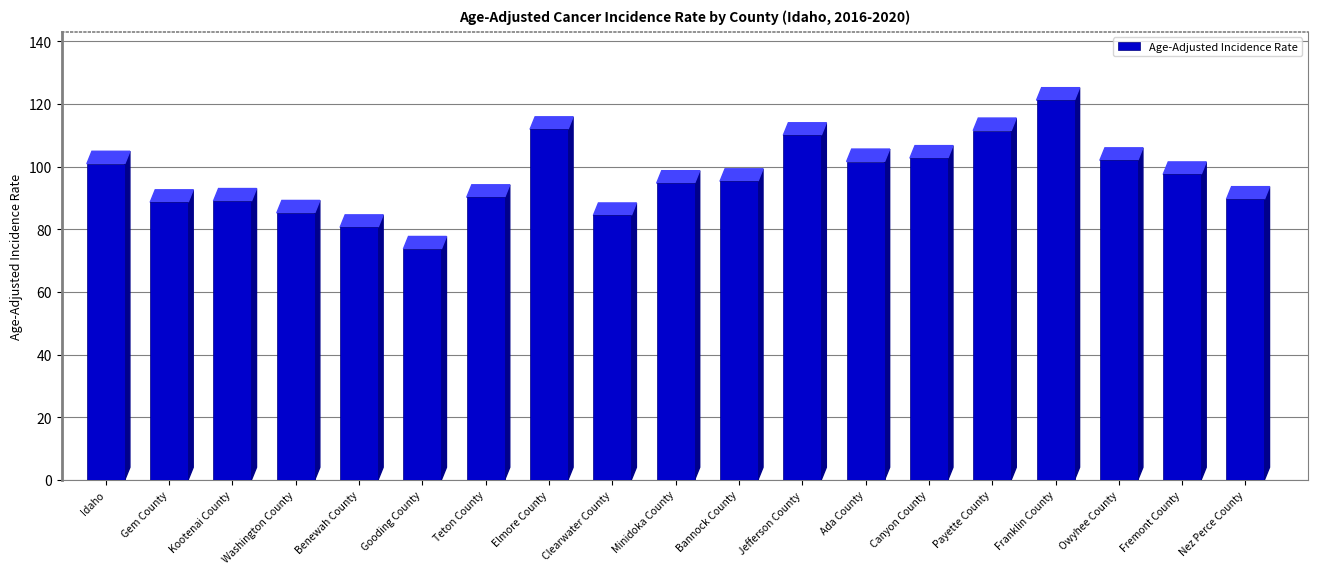

Approximately how many times larger is the value at Franklin County compared to Bannock County?

1.3